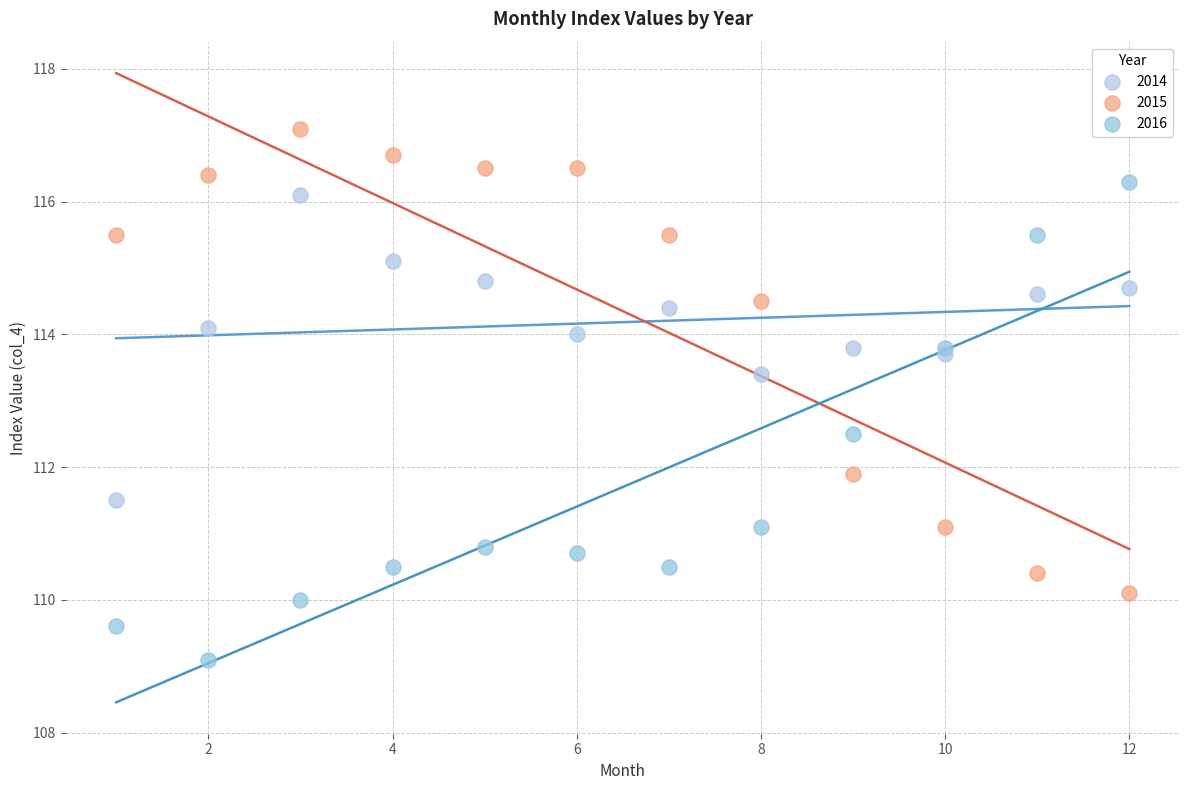

Which series reaches the maximum Y coordinate?

2015